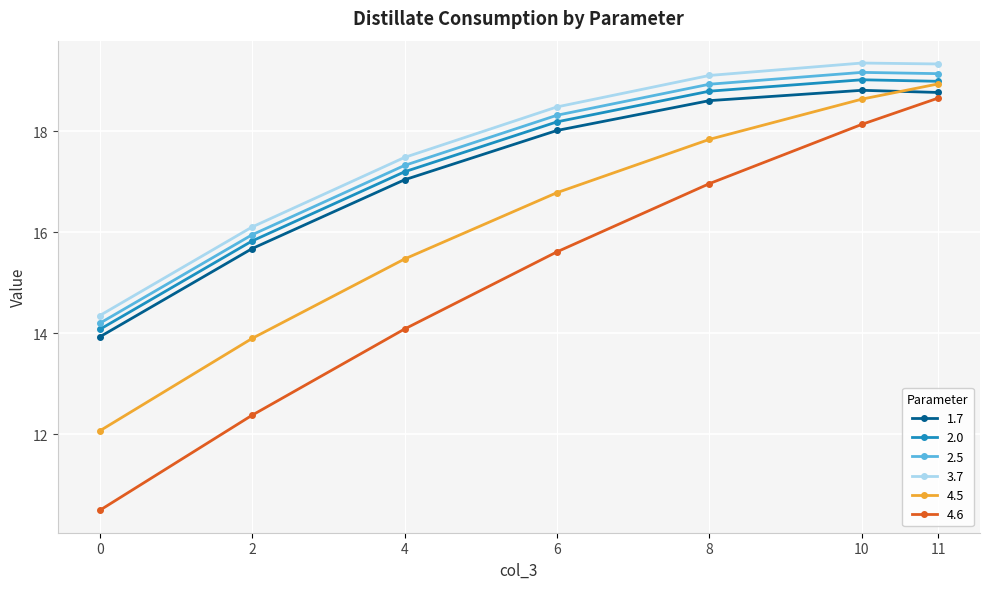

True or false: 1.7 has more than 2 interior local peaks.

False